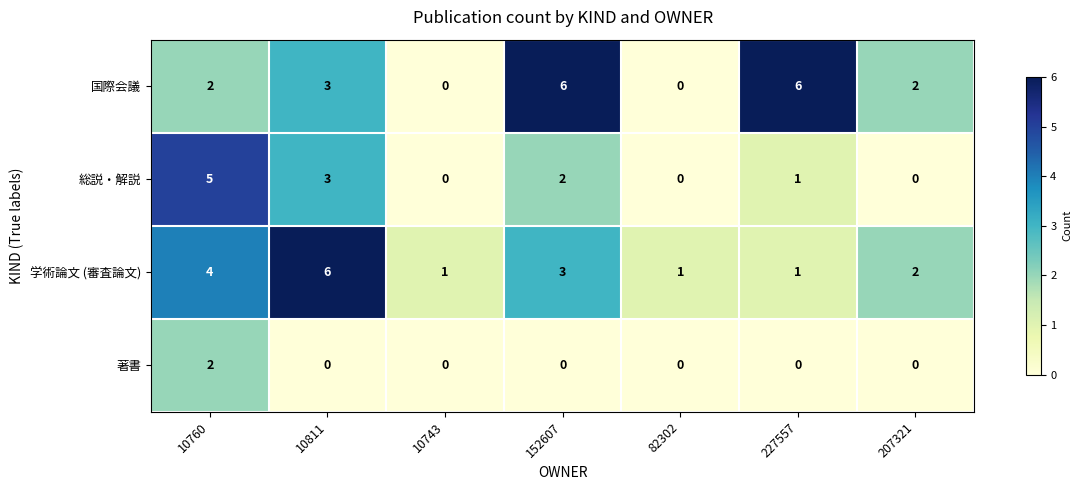

At which category is the sum across all series the highest?

10760